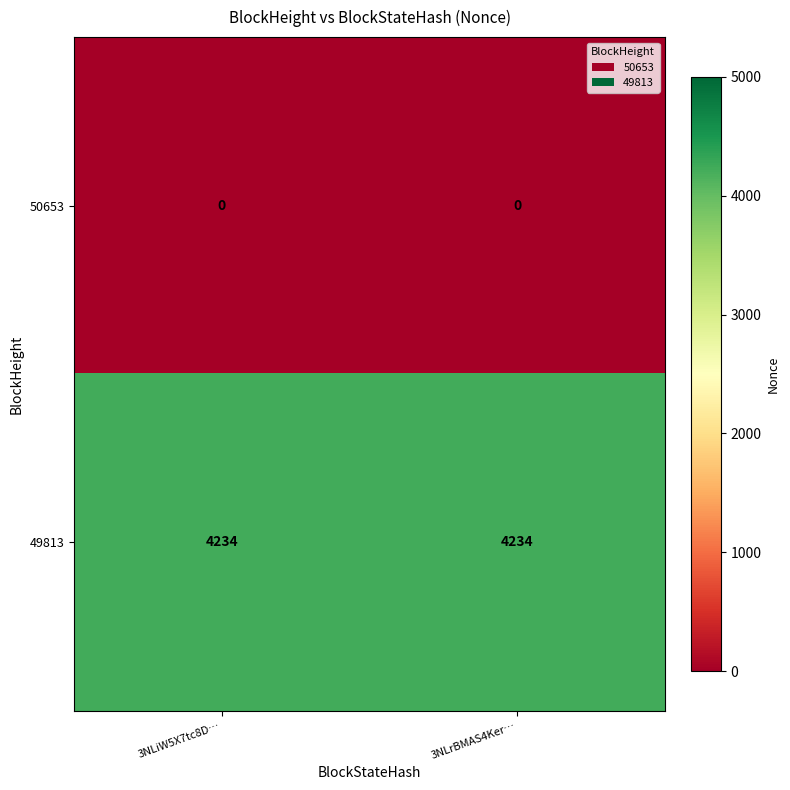

Rank the series at 3NLiW5X7tc8D… from lowest to highest value.

50653, 49813